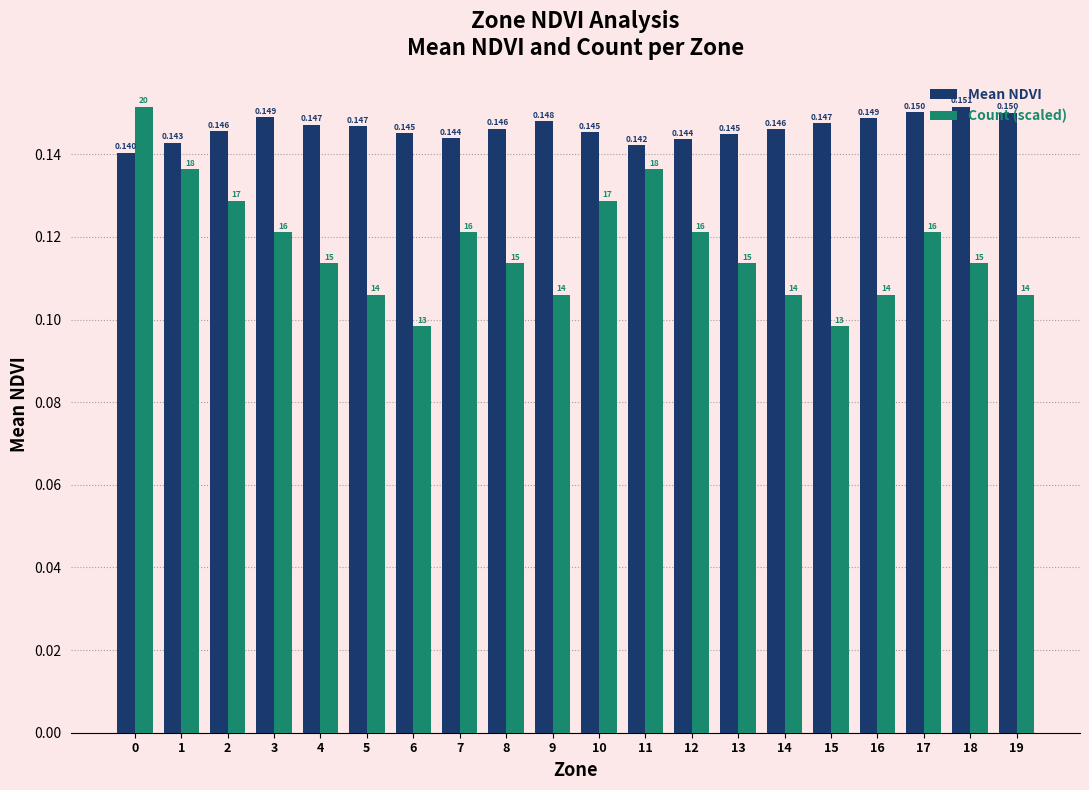

Between 4 and 13, which series saw the biggest shift?

Mean NDVI